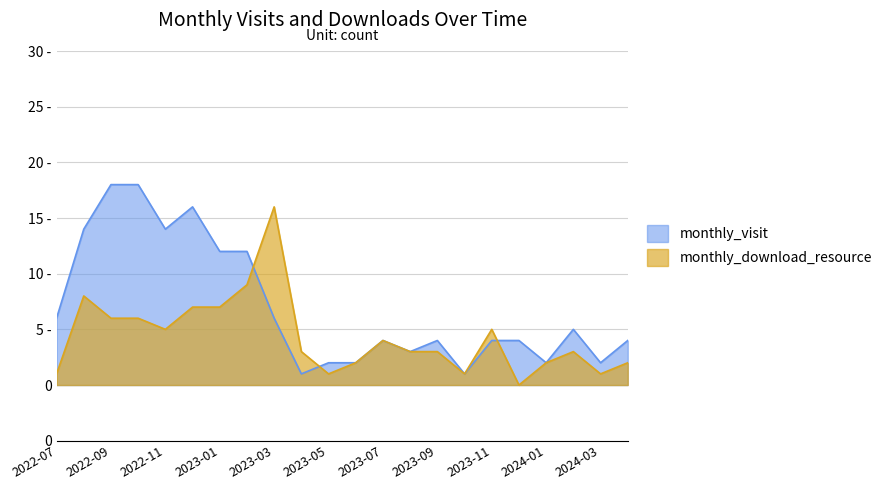

Is it true that monthly_download_resource equals 1 at 2023-04?

False